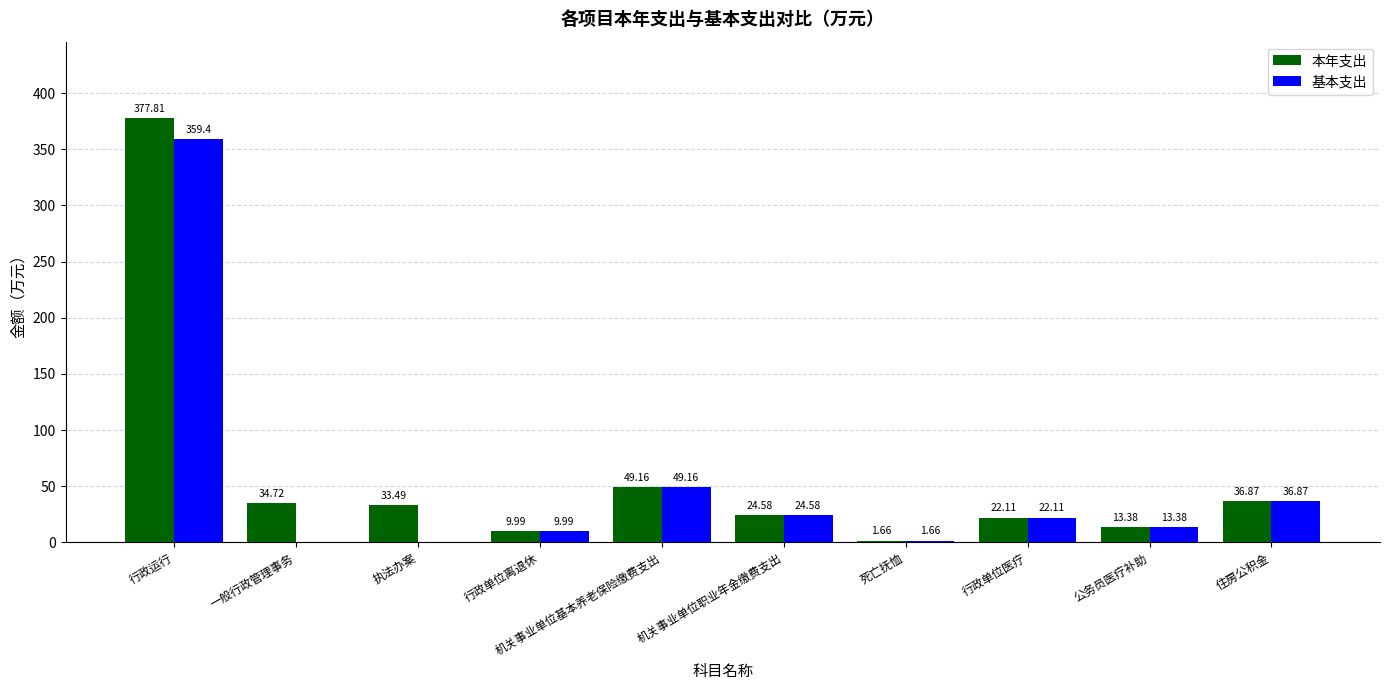

How many values in the 基本支出 series exceed 22?

5